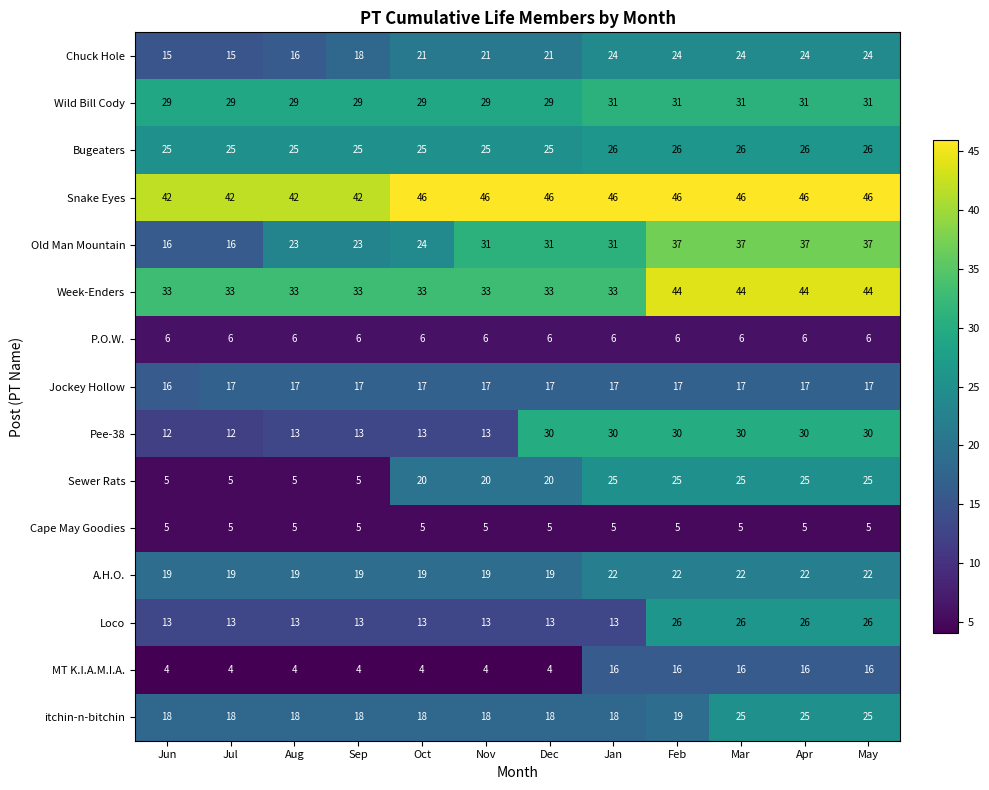

What is the greatest value displayed?

46